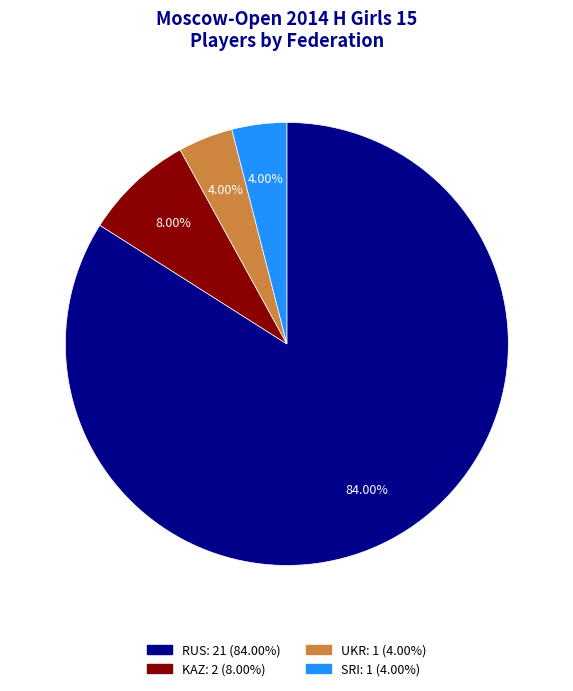

What is the total percentage of UKR and RUS?

88.0%